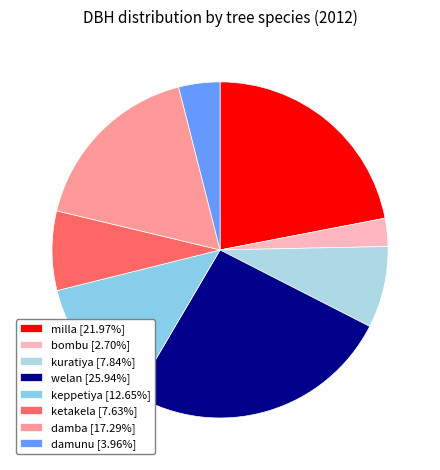

How many slices are in this pie chart?

8